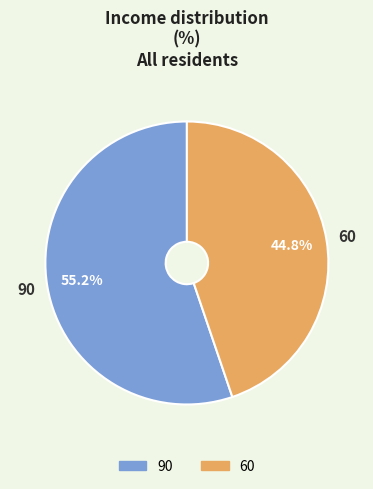

Count the number of slices in the pie.

2